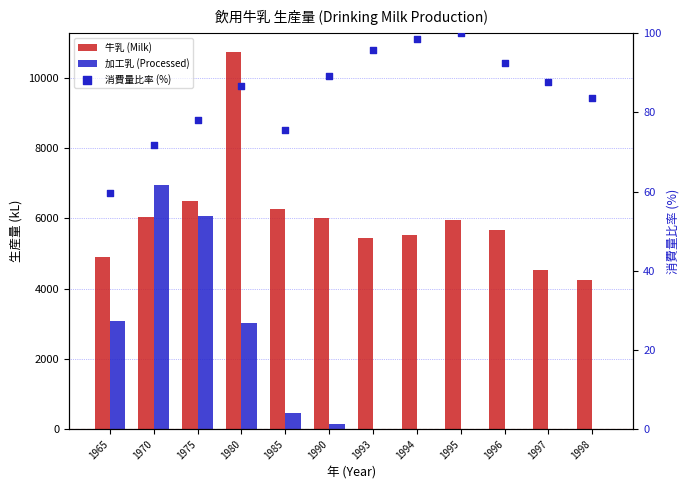

Is the value of 牛乳 (Milk) at 1995 greater than the value of 消費量比率 (%) at 1996?

Yes